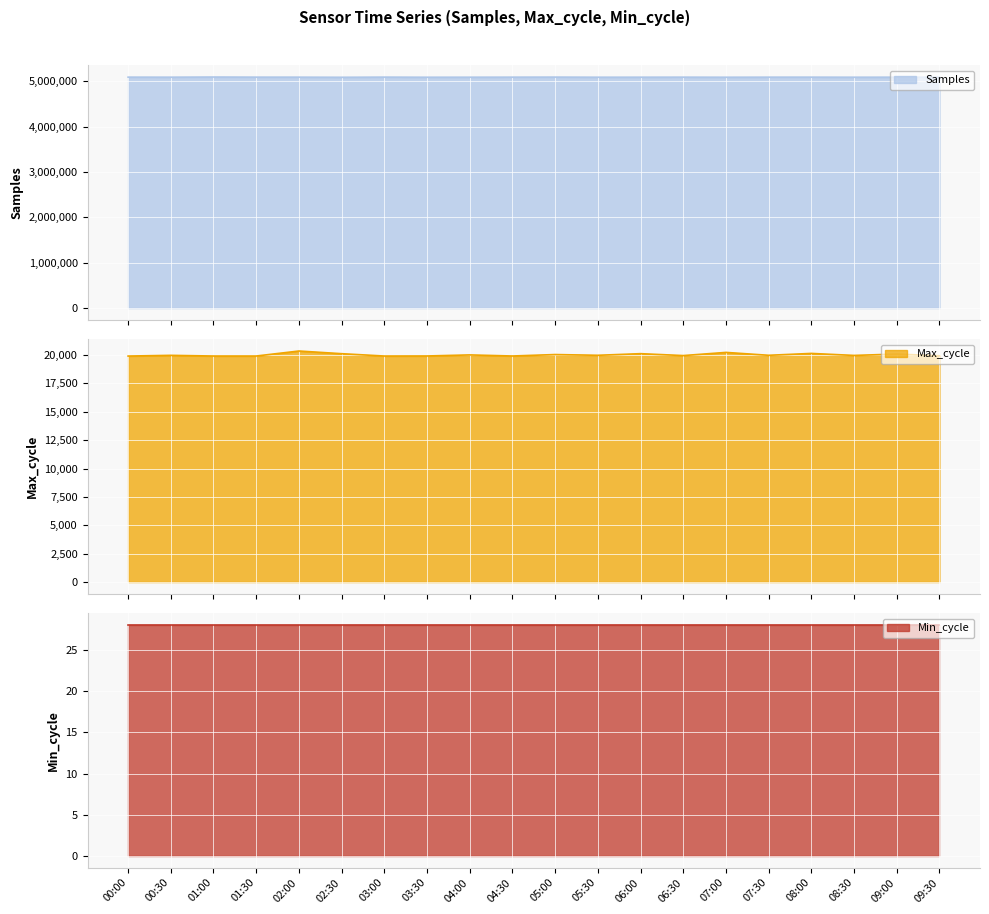

What is the difference between the Max_cycle values at 07:30 and 07:00?

254